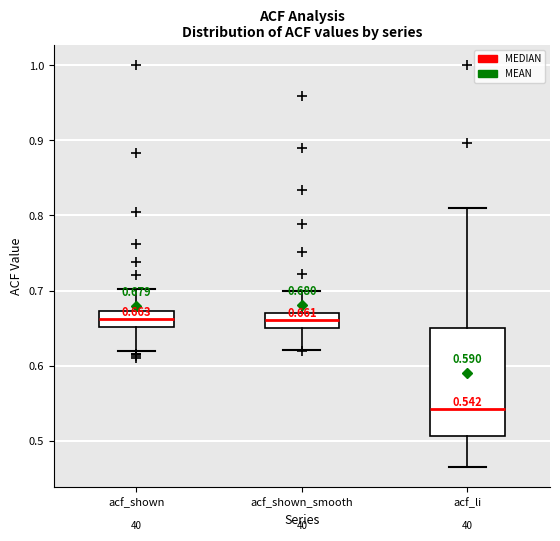

Comparing the boxes themselves (not the whiskers), which one is the tallest?

acf_li